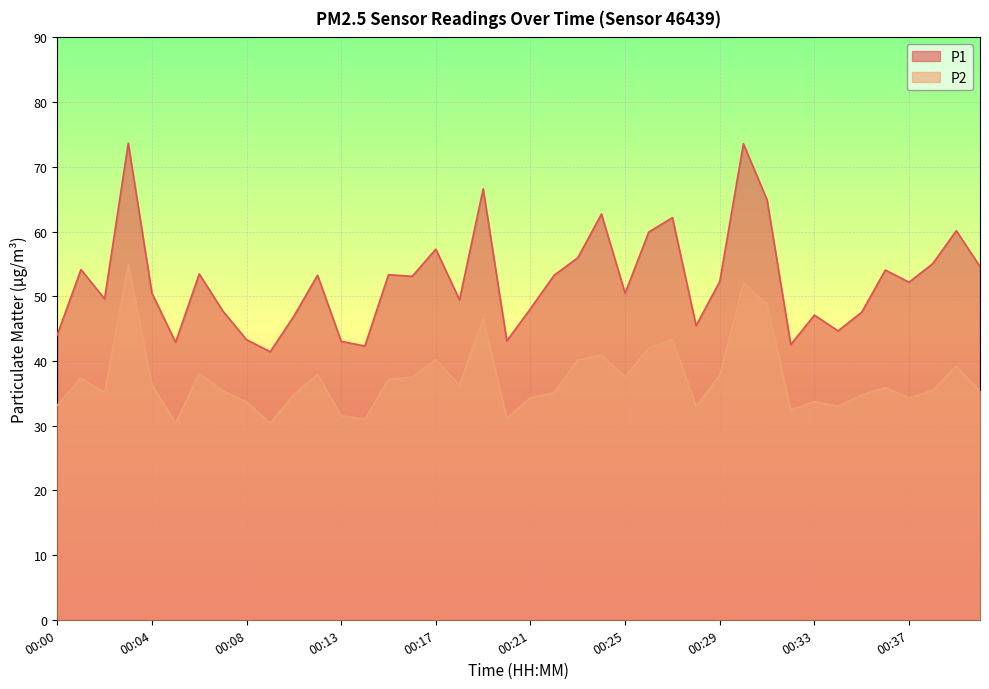

The P1 series shows 43.0 at 00:13. True or false?

True